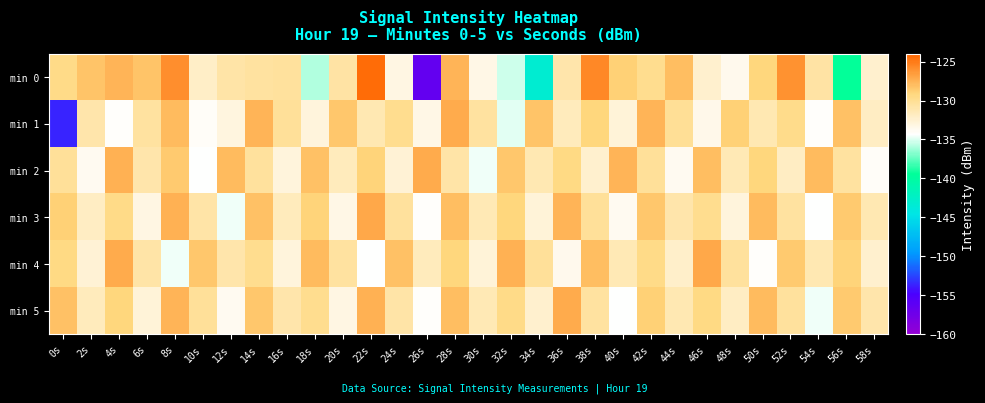

Reading left to right, what are all the values shown in this chart?

min 0: 0s=-129.5	2s=-128.2	4s=-127.6	6s=-128.3	8s=-125.9	10s=-132.1	12s=-130.9	14s=-130.5	16s=-130.4	18s=-135.8	20s=-130.7	22s=-124.3	24s=-133.2	26s=-156.6	28s=-127.6	30s=-133.4	32s=-135.3	34s=-143.2	36s=-131.0	38s=-125.6	40s=-128.9	42s=-129.8	44s=-128.0	46s=-132.4	48s=-133.7	50s=-129.1	52s=-126.0	54s=-130.7	56s=-139.4	58s=-132.4
min 1: 0s=-153.6	2s=-131.0	4s=-134.2	6s=-130.5	8s=-127.9	10s=-134.0	12s=-133.0	14s=-127.6	16s=-130.3	18s=-133.0	20s=-128.5	22s=-131.2	24s=-129.8	26s=-133.4	28s=-127.1	30s=-130.6	32s=-134.9	34s=-128.3	36s=-131.7	38s=-129.2	40s=-132.8	42s=-127.6	44s=-130.1	46s=-133.5	48s=-128.9	50s=-131.3	52s=-129.7	54s=-134.2	56s=-128.1	58s=-131.9
min 2: 0s=-130.2	2s=-133.8	4s=-127.4	6s=-131.0	8s=-128.6	10s=-134.4	12s=-127.8	14s=-130.4	16s=-133.0	18s=-128.2	20s=-131.6	22s=-129.0	24s=-132.6	26s=-127.2	28s=-130.8	30s=-134.6	32s=-128.4	34s=-131.2	36s=-129.4	38s=-132.4	40s=-127.6	42s=-130.2	44s=-133.8	46s=-128.0	48s=-131.4	50s=-129.2	52s=-132.0	54s=-127.8	56s=-130.6	58s=-134.0
min 3: 0s=-128.8	2s=-132.0	4s=-129.6	6s=-133.2	8s=-127.4	10s=-130.8	12s=-134.6	14s=-128.2	16s=-131.6	18s=-129.0	20s=-133.4	22s=-127.0	24s=-130.4	26s=-134.2	28s=-128.0	30s=-131.4	32s=-129.2	34s=-132.8	36s=-127.6	38s=-130.2	40s=-133.8	42s=-128.4	44s=-131.0	46s=-129.8	48s=-133.0	50s=-127.8	52s=-130.6	54s=-134.4	56s=-128.6	58s=-131.2
min 4: 0s=-129.4	2s=-132.6	4s=-127.2	6s=-130.8	8s=-134.6	10s=-128.4	12s=-131.0	14s=-129.8	16s=-133.0	18s=-127.8	20s=-130.6	22s=-134.4	24s=-128.2	26s=-131.6	28s=-129.2	30s=-132.8	32s=-127.4	34s=-130.2	36s=-133.6	38s=-128.0	40s=-131.4	42s=-129.6	44s=-132.2	46s=-127.0	48s=-130.4	50s=-134.2	52s=-128.6	54s=-131.2	56s=-129.0	58s=-132.4
min 5: 0s=-128.2	2s=-131.6	4s=-129.2	6s=-132.8	8s=-127.6	10s=-130.2	12s=-133.8	14s=-128.4	16s=-131.0	18s=-129.8	20s=-133.2	22s=-127.4	24s=-130.8	26s=-134.2	28s=-128.0	30s=-131.4	32s=-129.6	34s=-132.4	36s=-127.2	38s=-130.6	40s=-134.4	42s=-128.8	44s=-131.2	46s=-129.4	48s=-132.0	50s=-127.8	52s=-130.4	54s=-134.6	56s=-128.6	58s=-131.0